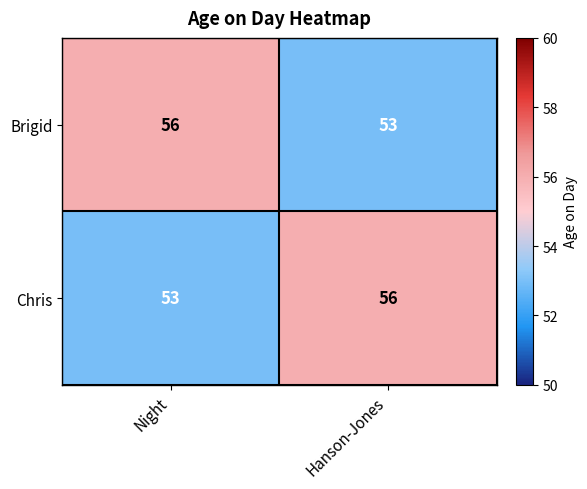

Where is Brigid nearest to the value 54?

Hanson-Jones